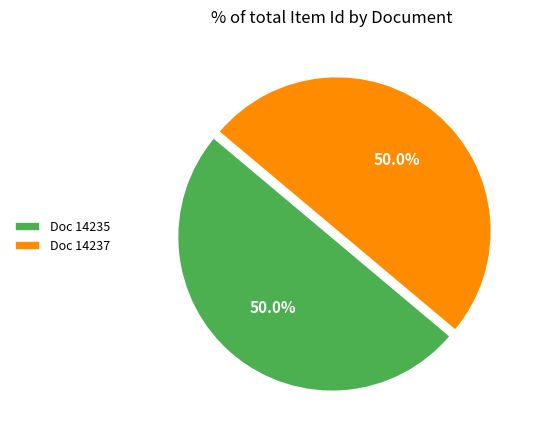

Do Doc 14235 and Doc 14237 together represent more than half of the pie?

Yes